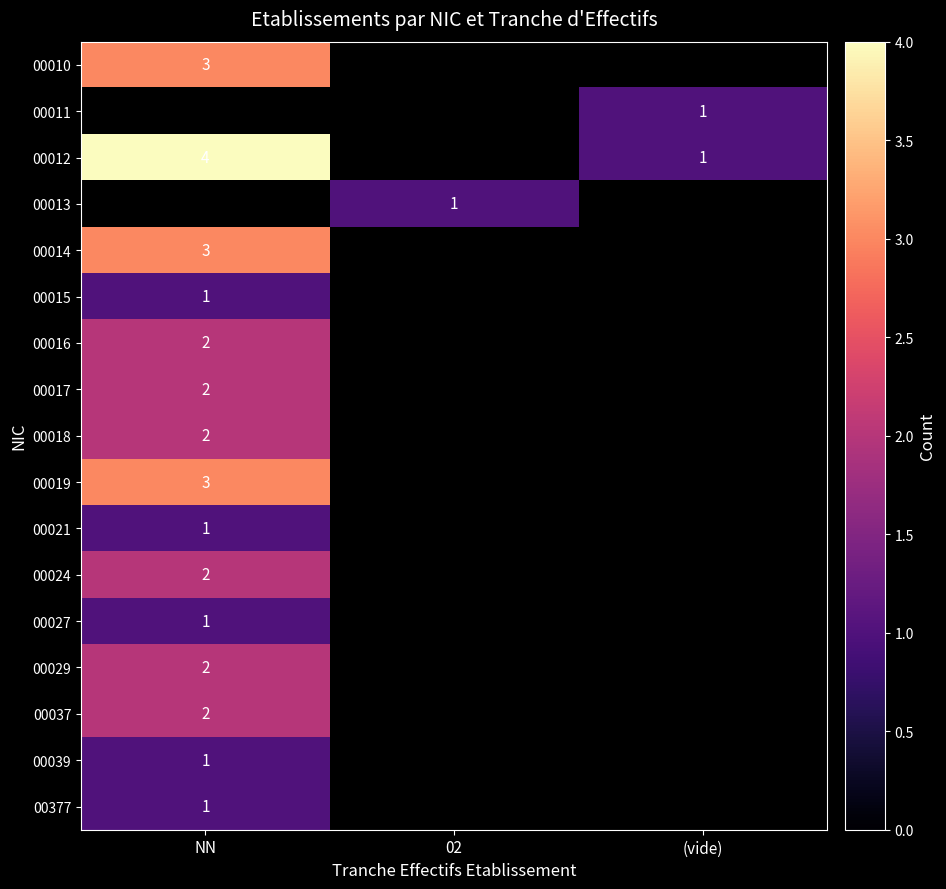

Is it true that 00019 equals 3 at NN?

True